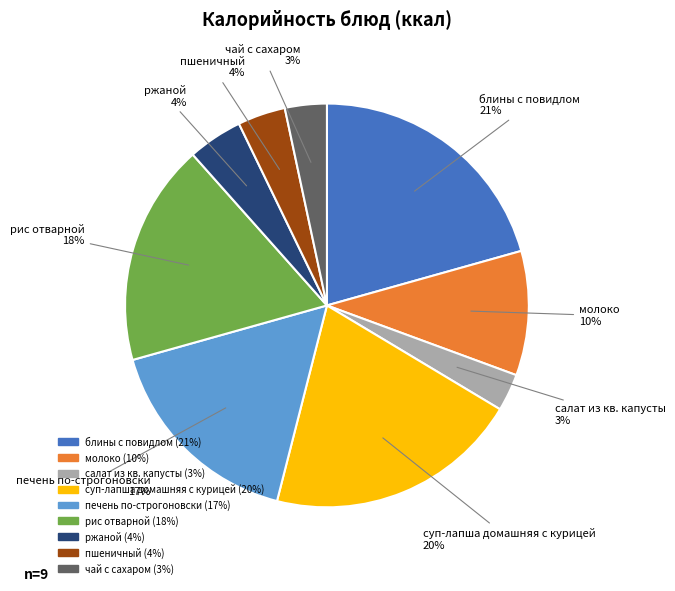

To the nearest percent, what is the difference between the салат из кв. капусты and рис отварной slice percentages?

15%